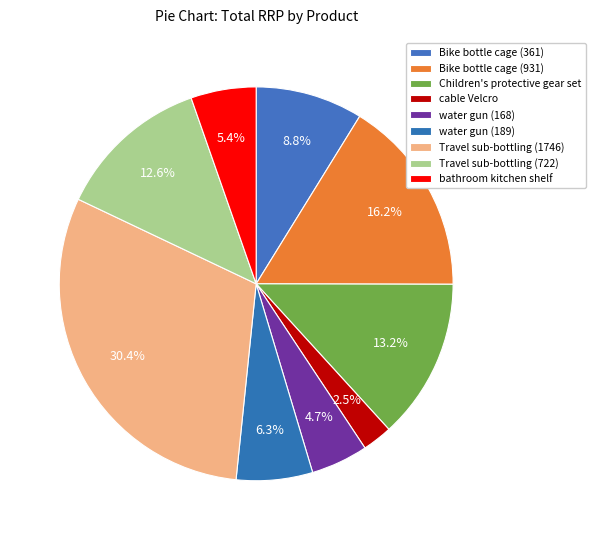

Count the number of slices in the pie.

9